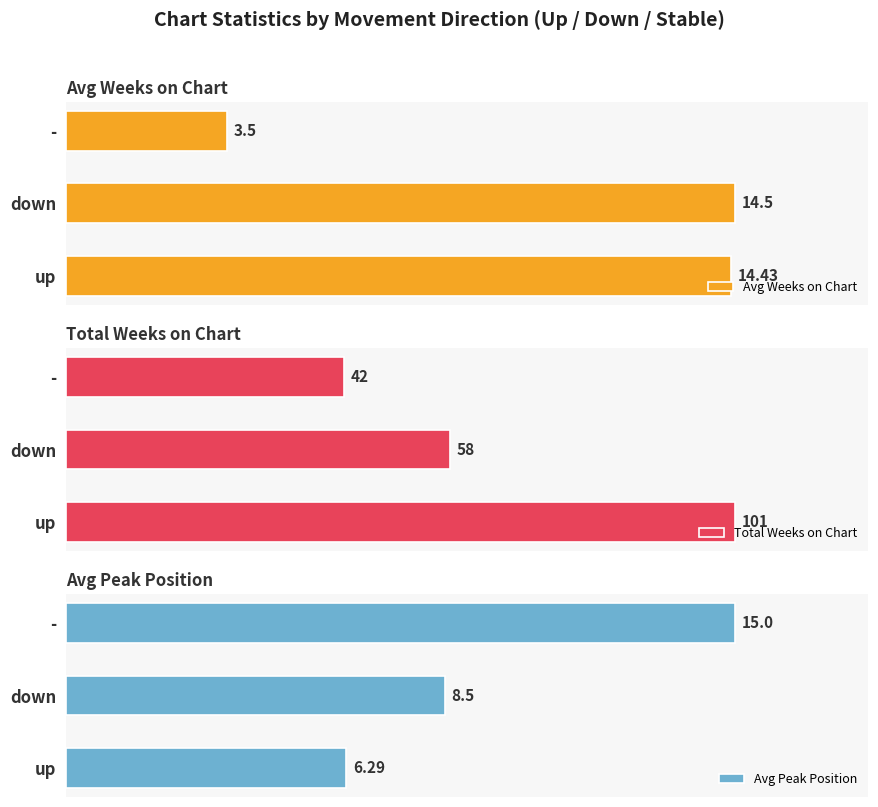

How many data points does each series have?

3